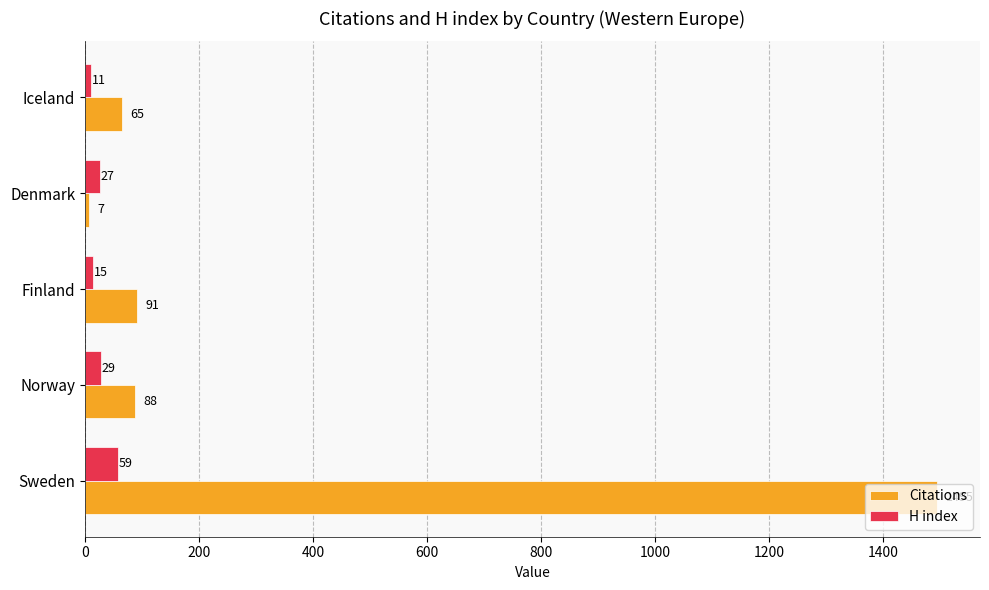

What is the sum of the Citations values at Norway and Iceland?

153